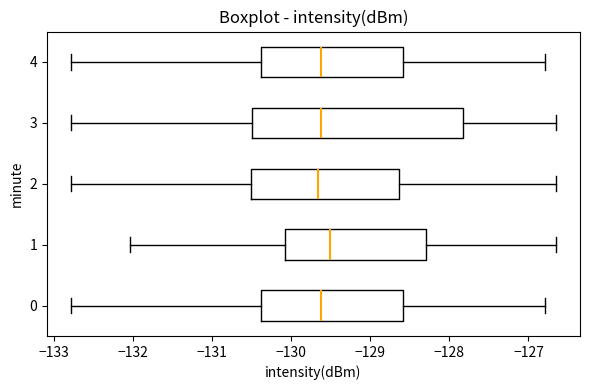

Reading bottom to top, transcribe this box plot: for each box, give where its median line is, the range the box spans, and where its two whiskers end, as read against the x-axis. The values are not printed on the chart, so give them approximately, as read against the axis.

0: median -129.6, box -130.4 to -128.6, whiskers -132.8 to -126.8
1: median -129.5, box -130.1 to -128.3, whiskers -132.0 to -126.7
2: median -129.7, box -130.5 to -128.6, whiskers -132.8 to -126.7
3: median -129.6, box -130.5 to -127.8, whiskers -132.8 to -126.7
4: median -129.6, box -130.4 to -128.6, whiskers -132.8 to -126.8